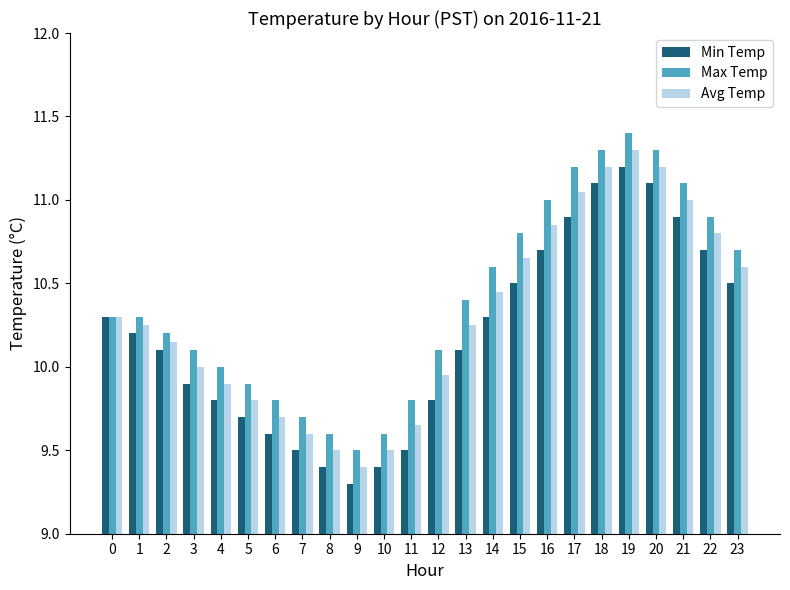

What are all the series names shown in the legend?

Min Temp, Max Temp, Avg Temp